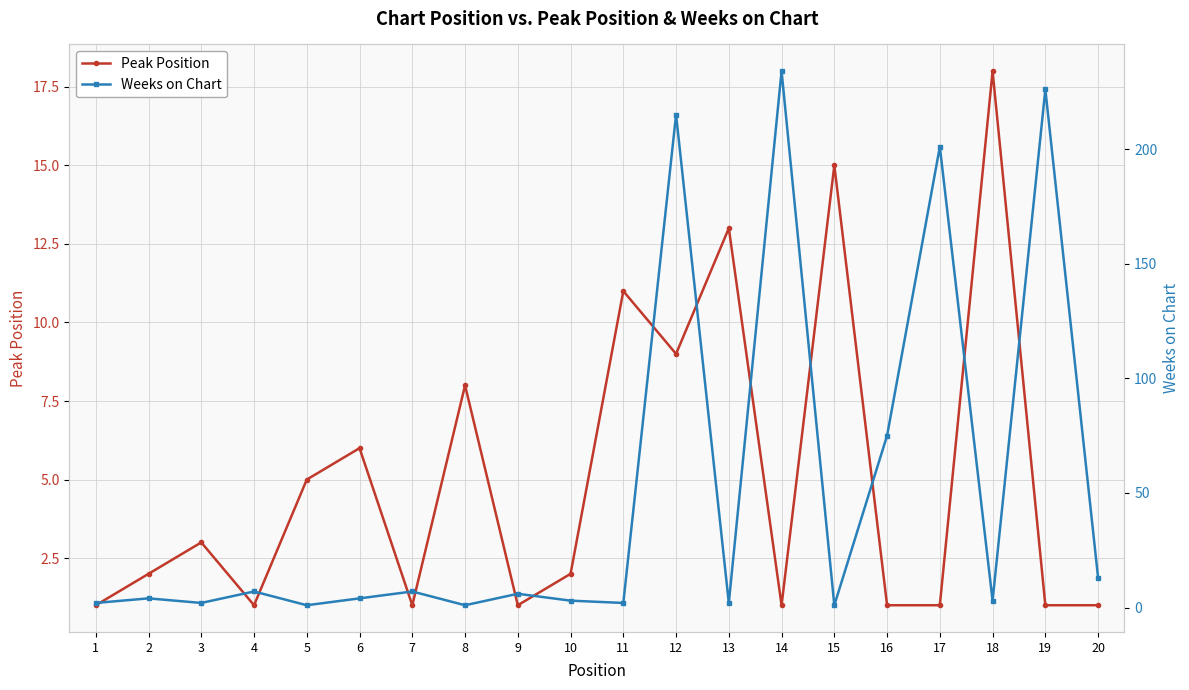

Count the number of categories in the chart.

20